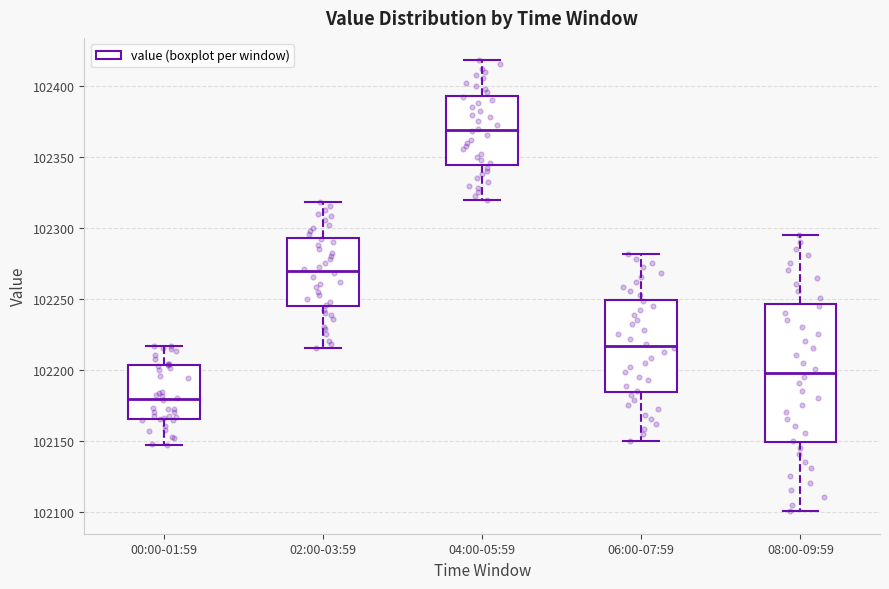

Which box is the tallest, from its lower edge to its upper edge?

08:00-09:59